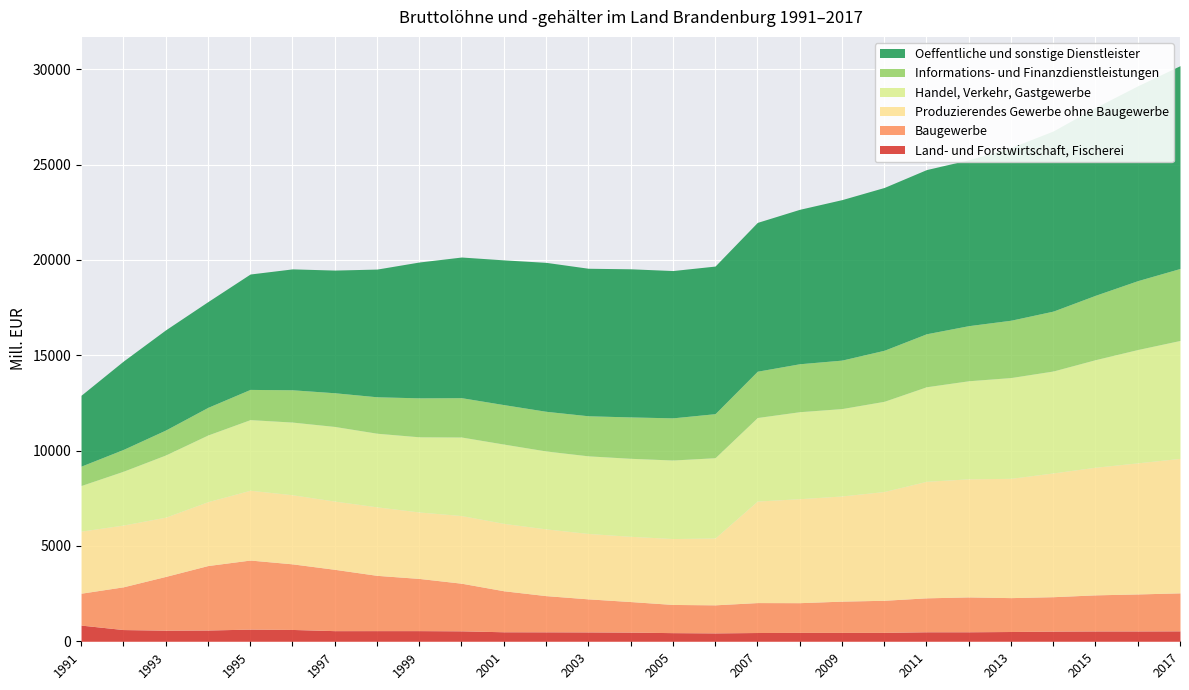

What is the smallest value displayed?

440.0